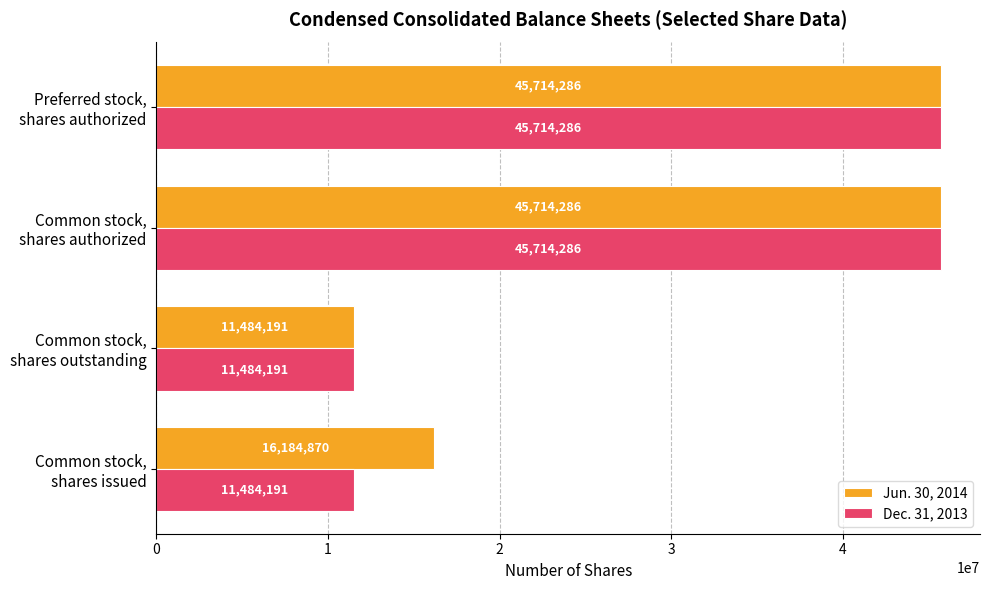

Rank the series by their average value, from highest to lowest.

Jun. 30, 2014, Dec. 31, 2013